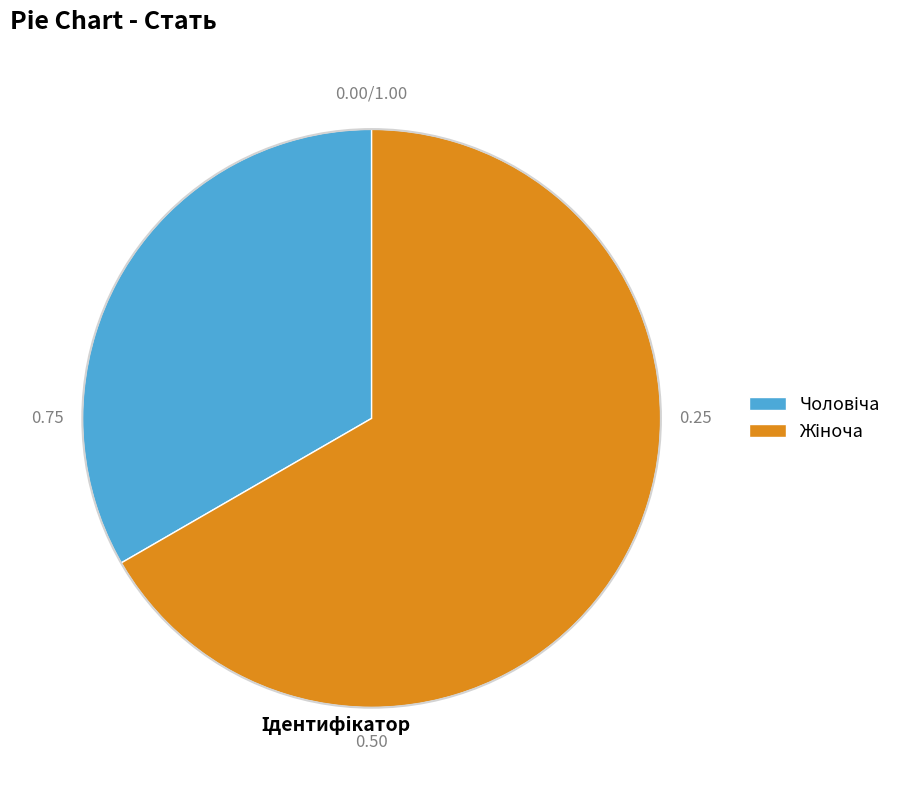

Is there a majority slice in this chart?

Yes